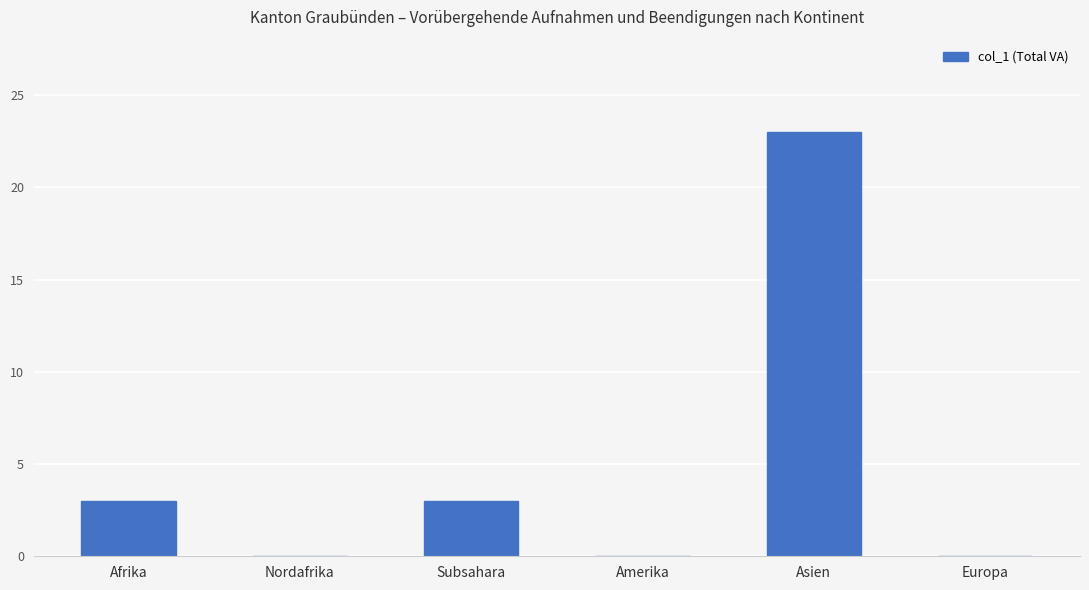

What is the difference between the values at Europa and Subsahara?

3